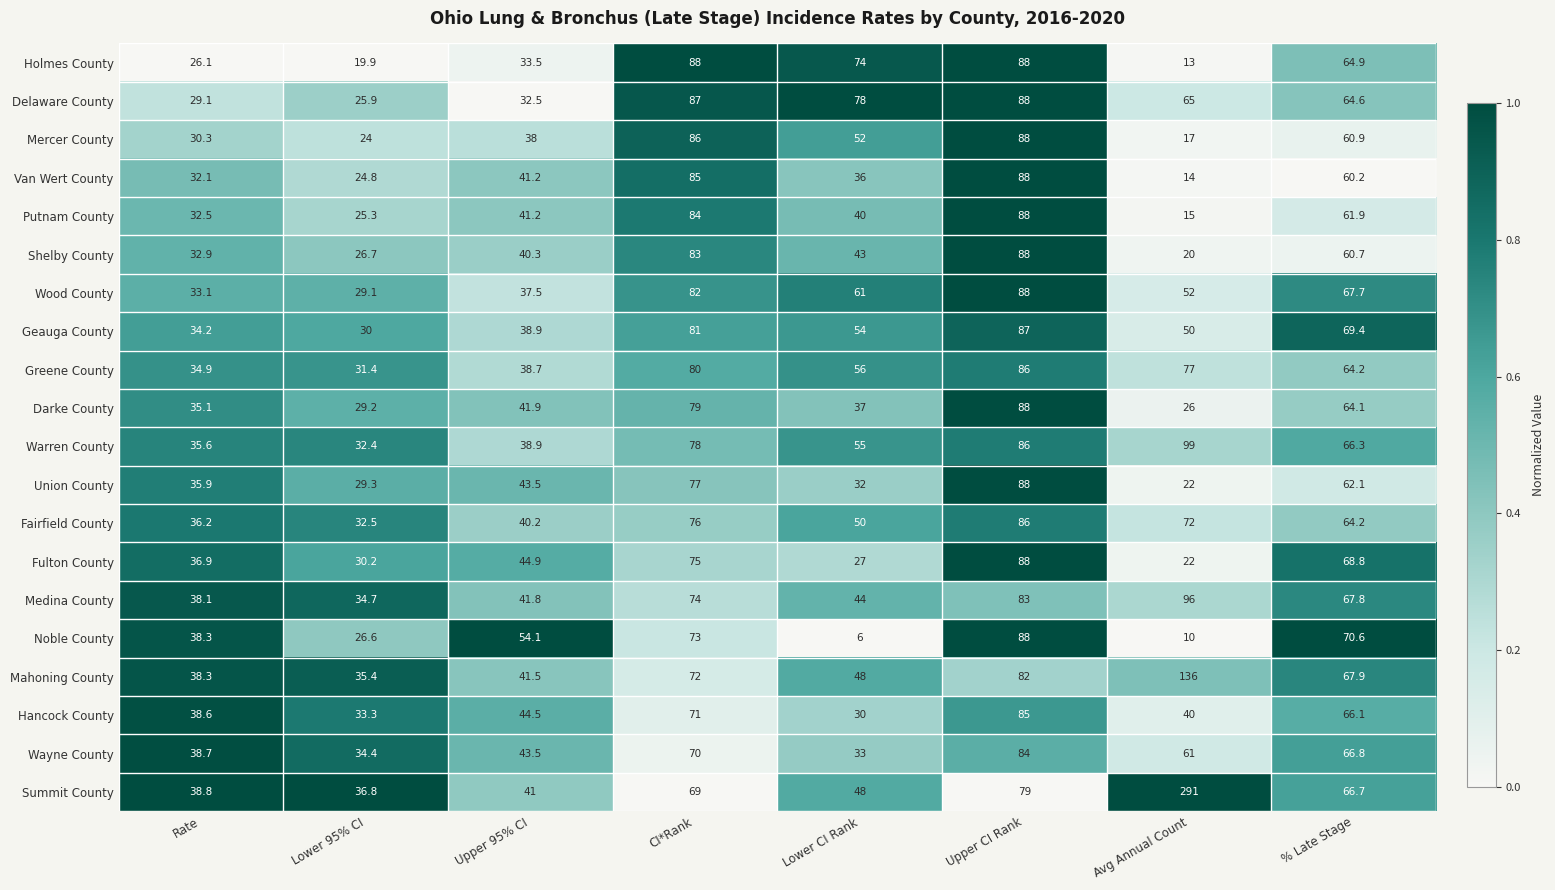

At which category does the chart reach its peak across all series?

Avg Annual Count